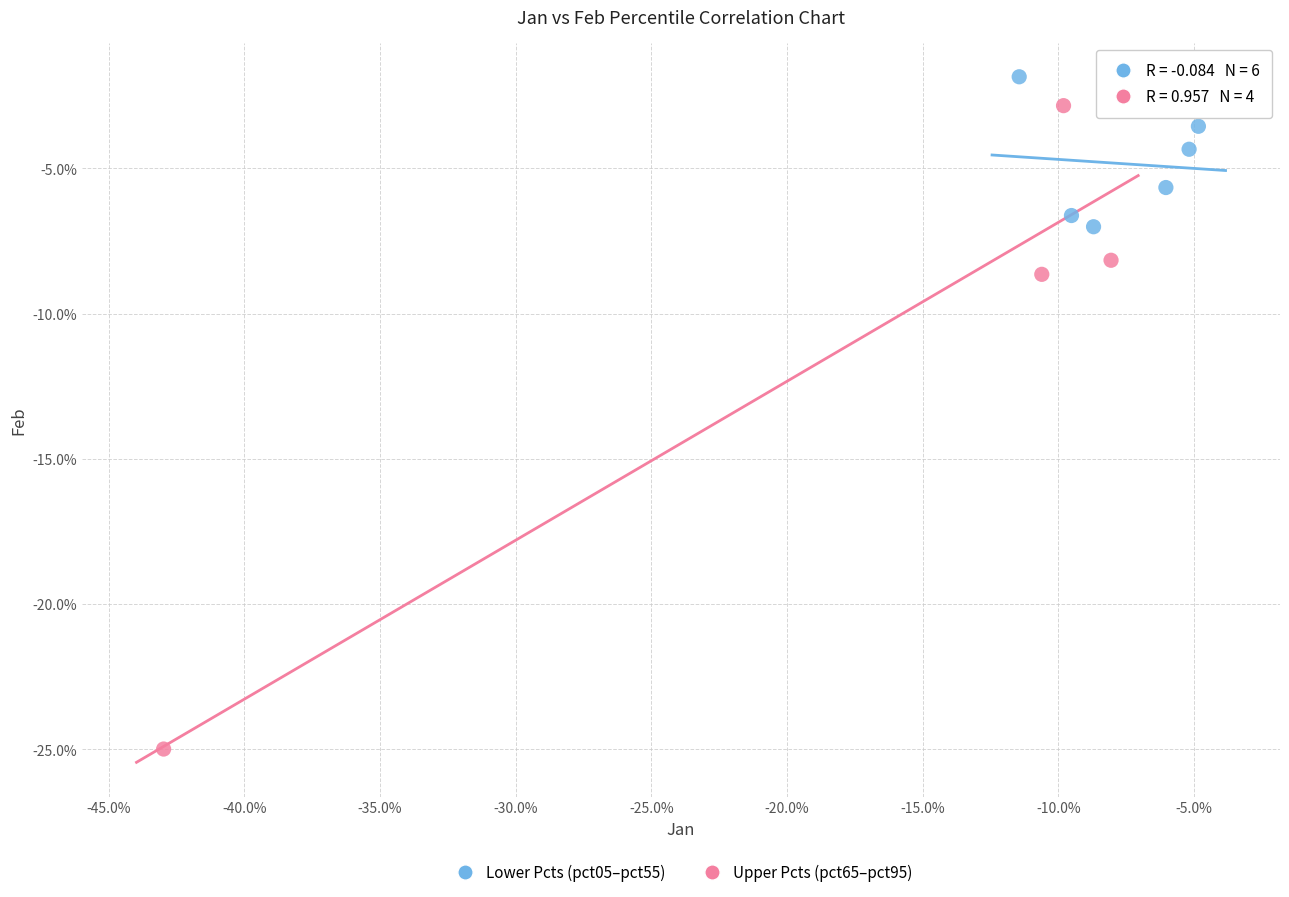

What are all the series names shown in the legend?

Lower Pcts (pct05–pct55), Upper Pcts (pct65–pct95)